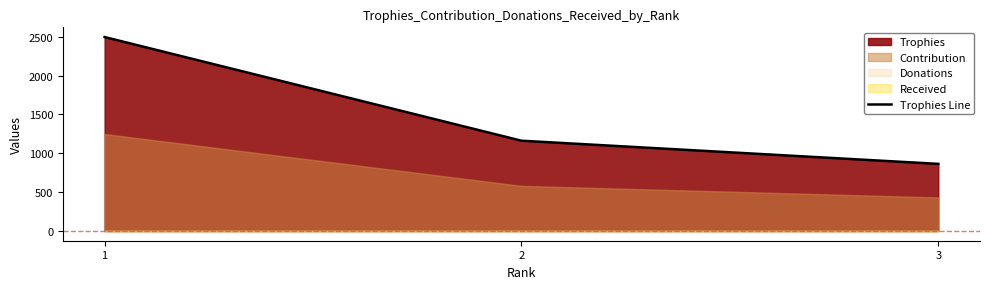

Which has a higher value, 3 or 2?

2